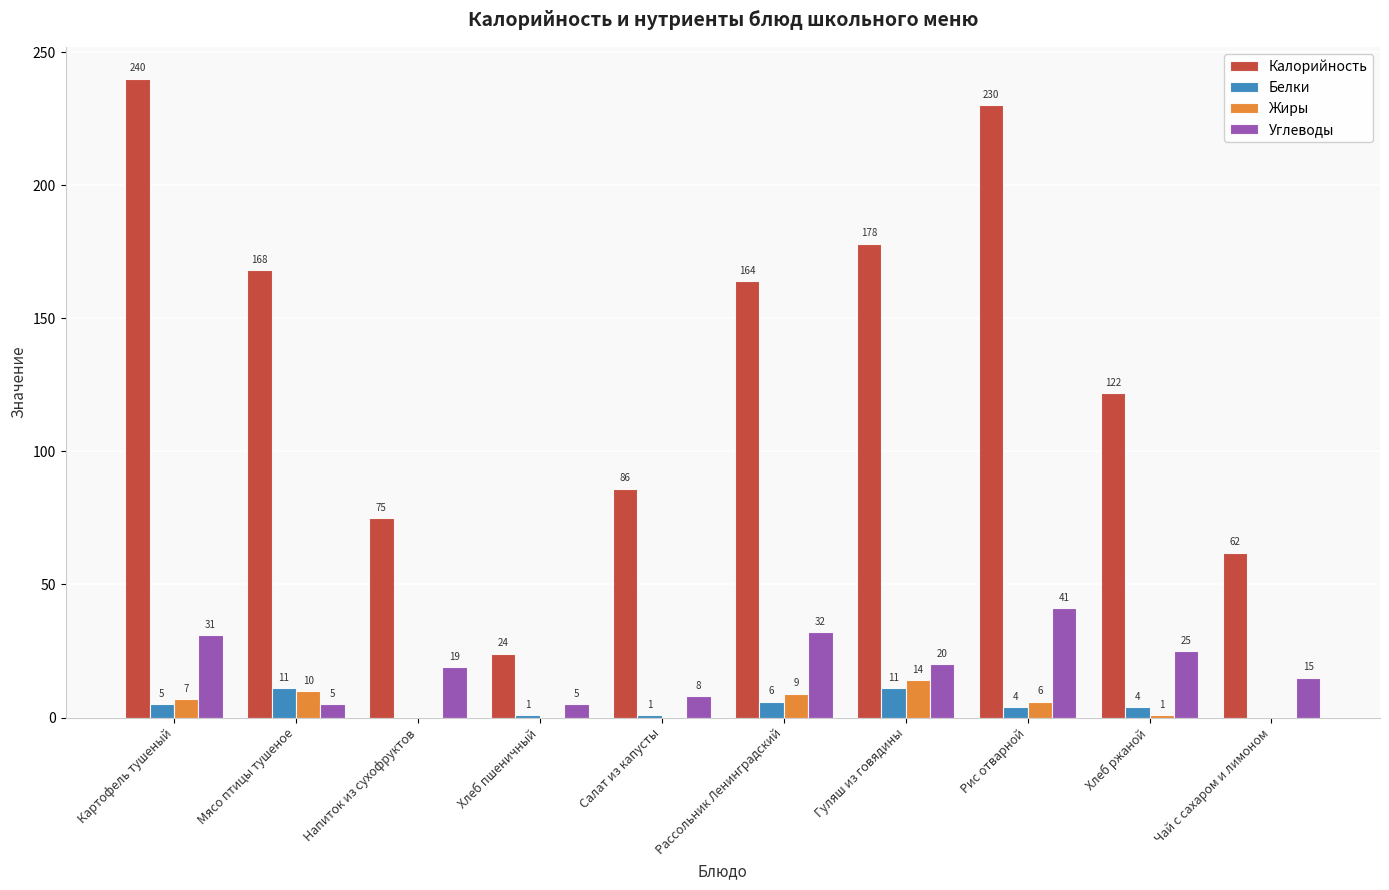

What is the sum of all Жиры values?

47